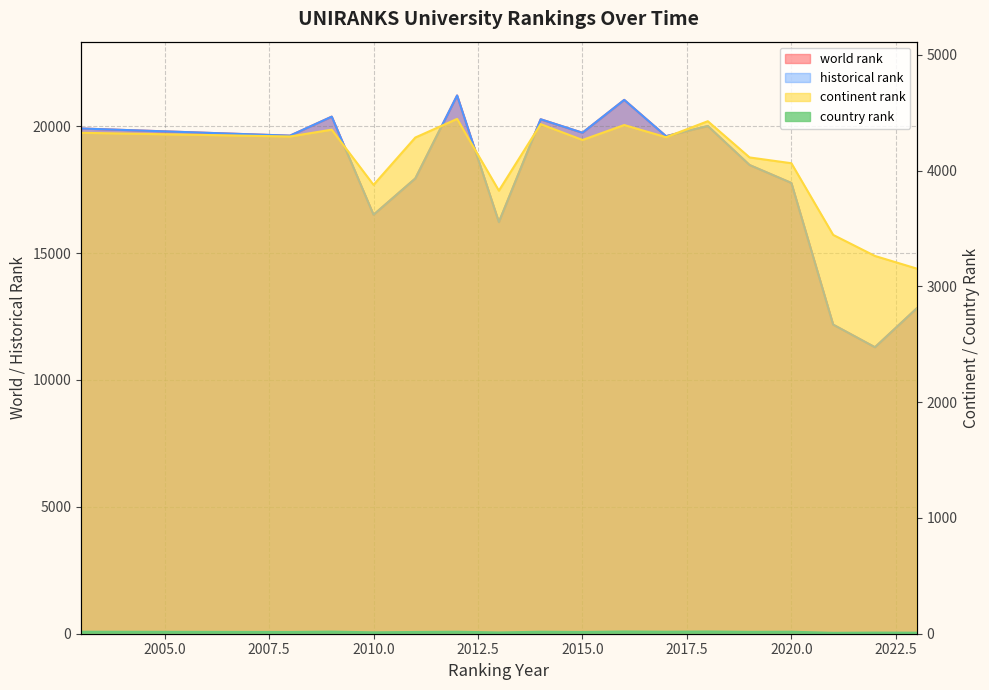

True or false: continent rank has a value of 2565.6 at 2014.

False